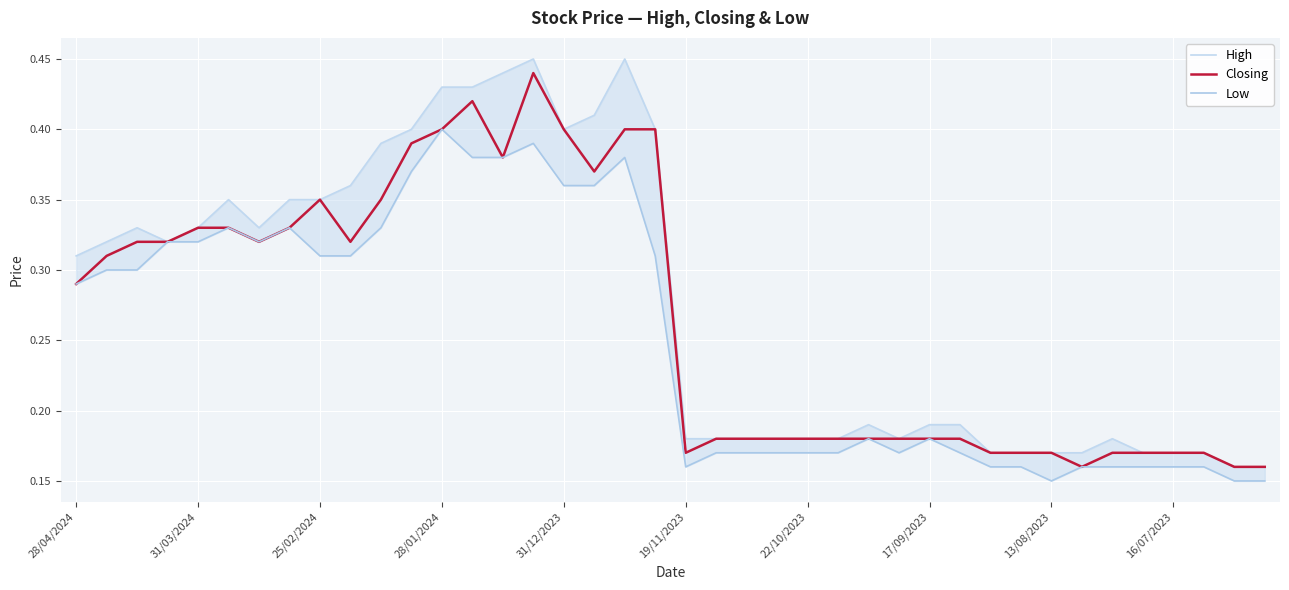

Between 14 and 31/12/2023, which is larger?

14